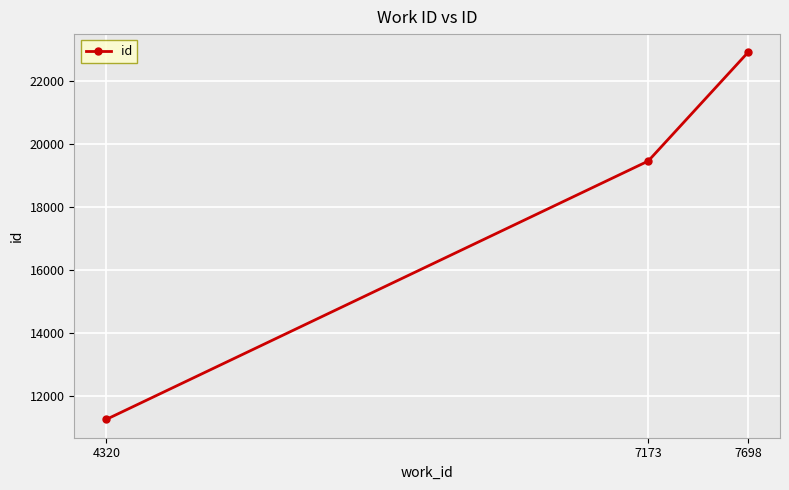

Reading left to right, transcribe all the data shown in this chart.

11259	19464	22913